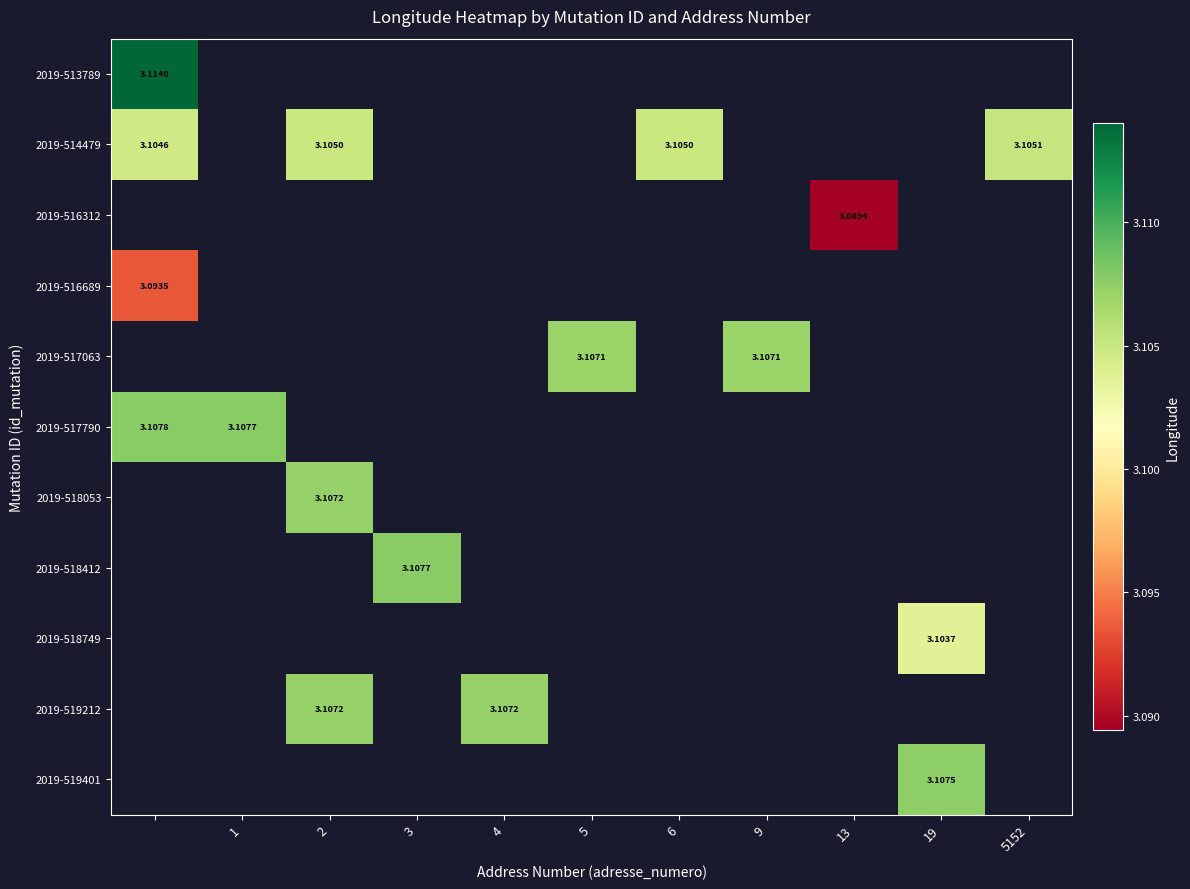

Which series has the largest range (max minus min)?

2019-514479